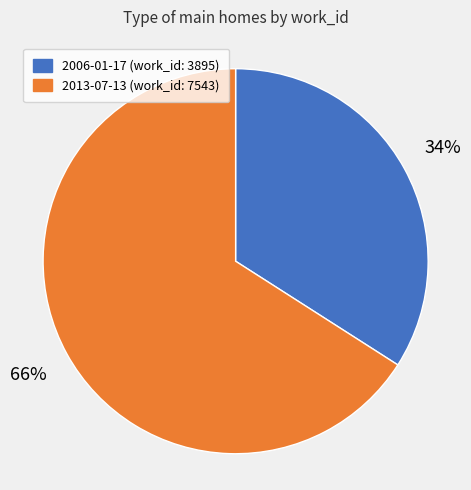

Is it true that 2006-01-17 is 34% of the pie?

True